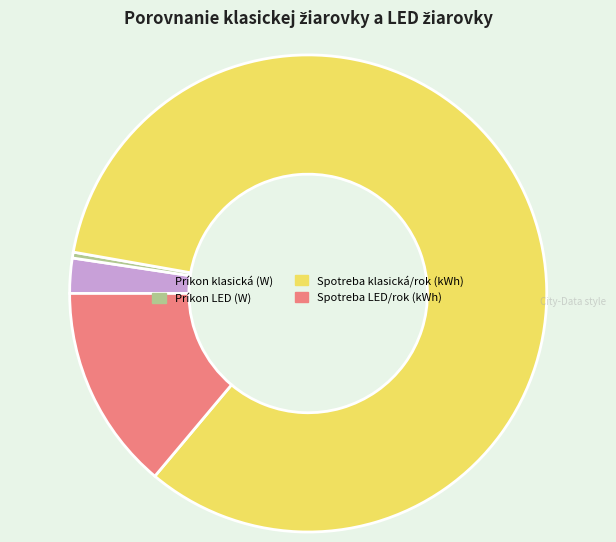

What is the smallest slice in the pie chart?

Príkon LED (W)